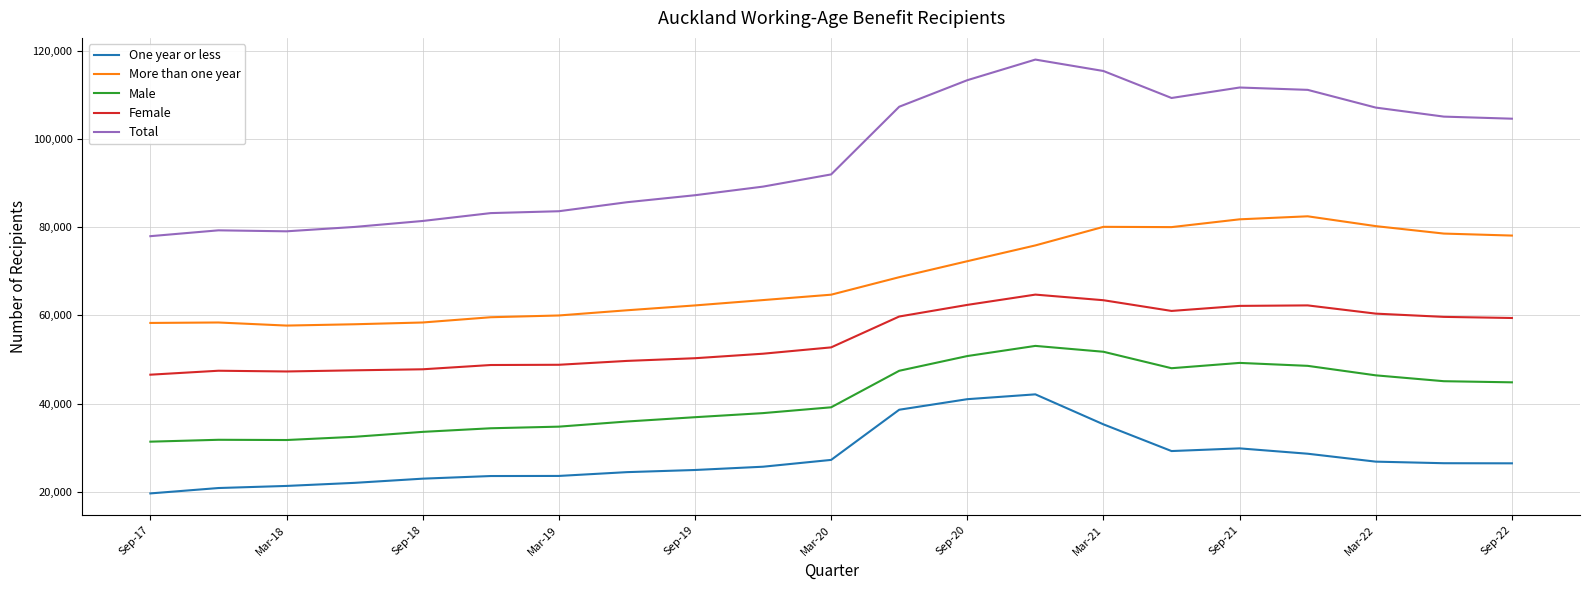

What is the difference between the maximum and minimum values in the Female series?

18147